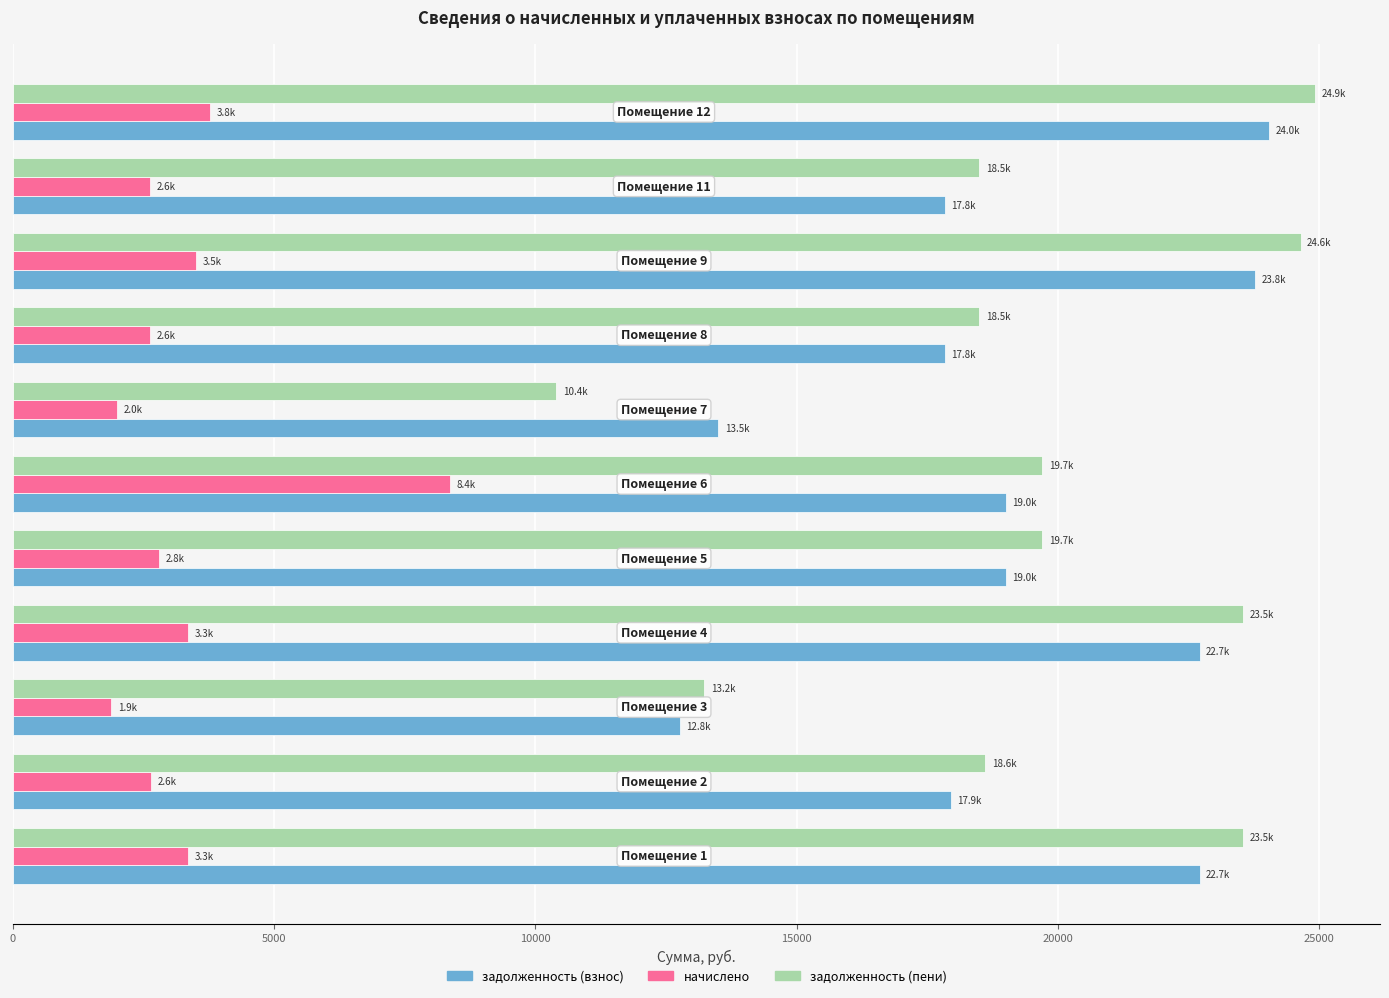

What is the greatest value displayed?

24919.2